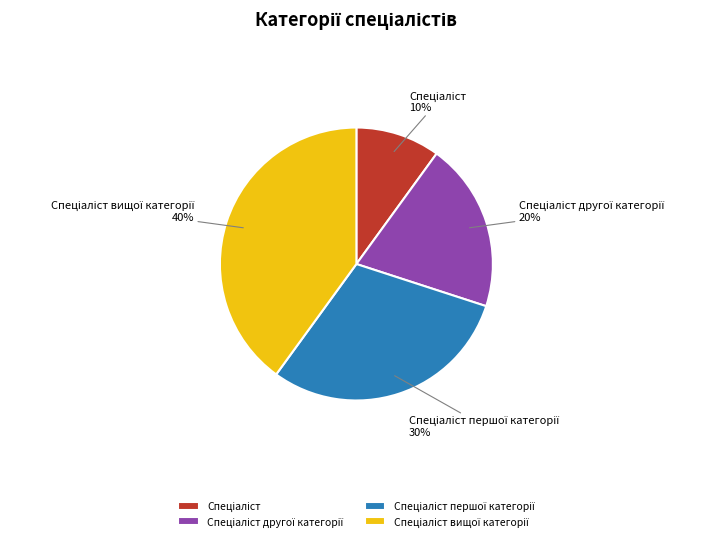

Does any single category account for the majority?

No